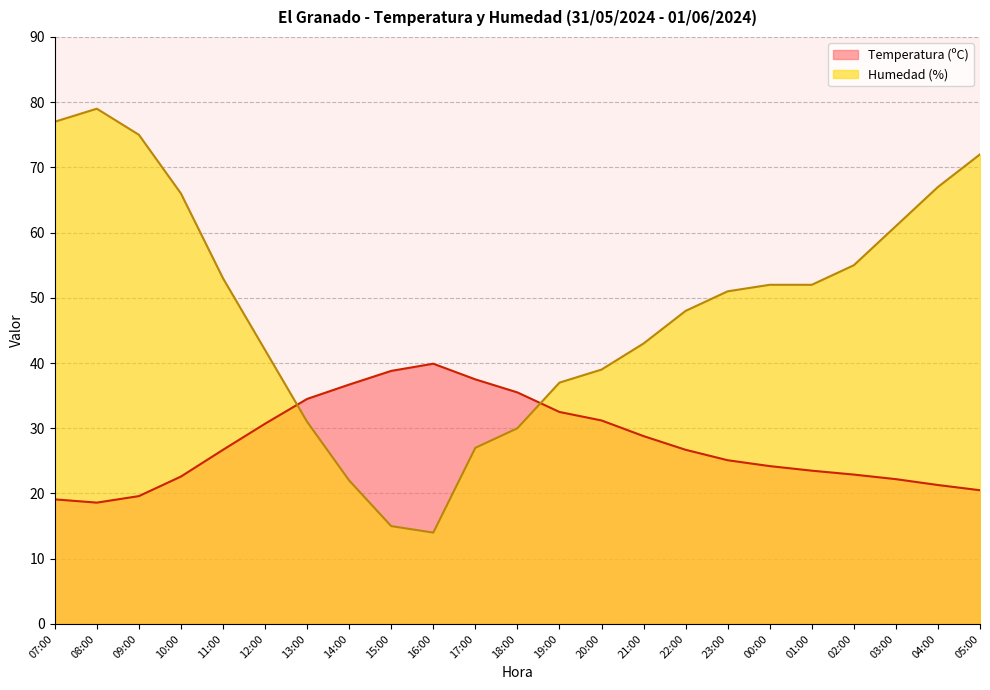

At how many categories does at least one series exceed 32?

23